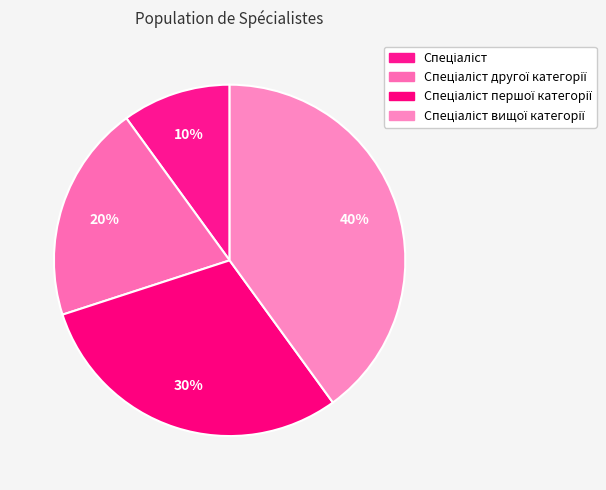

How many segments does this pie chart have?

4